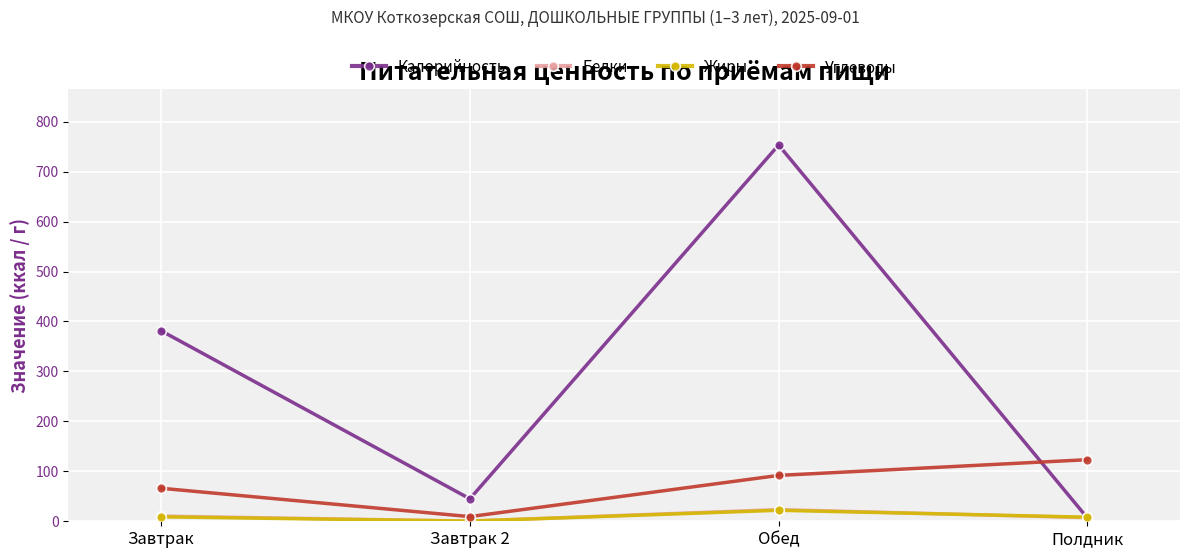

True or false: Белки and Углеводы cross at least once.

False